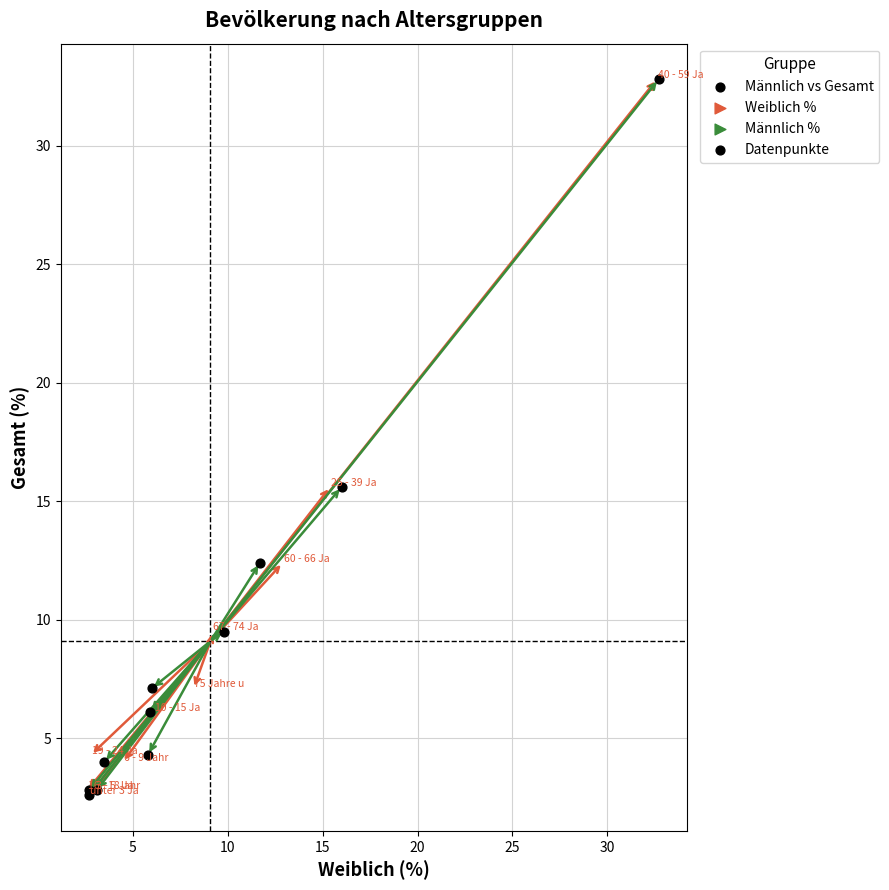

What Y value in the scatter plot is closest to 17?

15.6